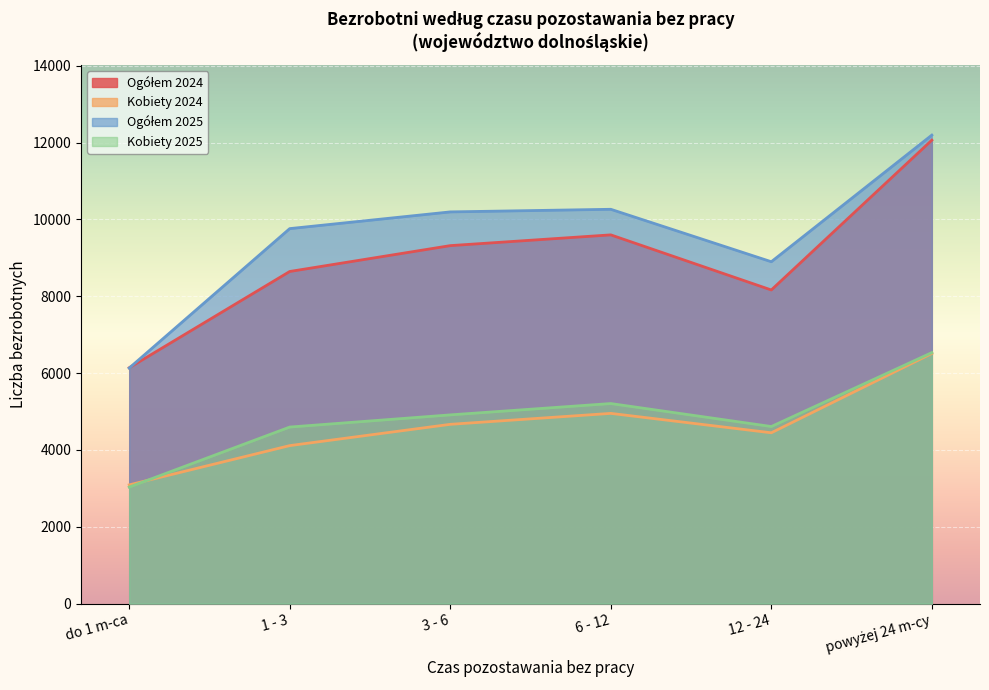

What is the sum of all Kobiety 2025 values?

28882